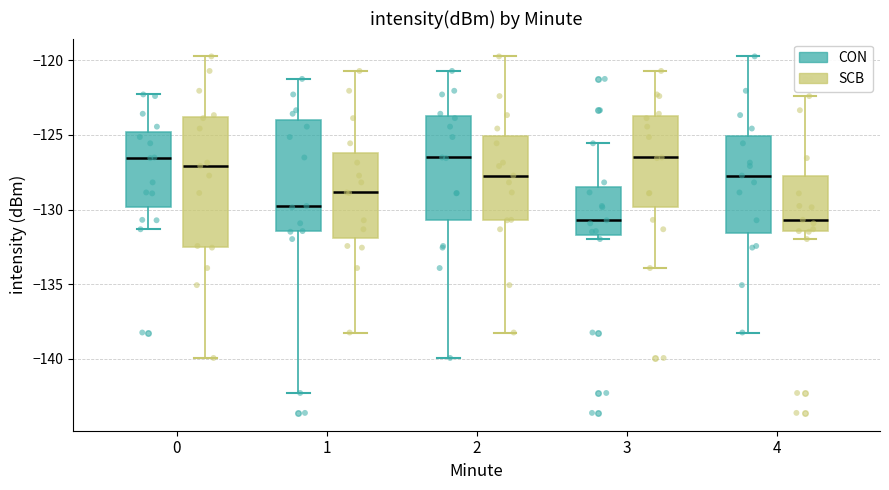

Which box is the tallest, from its lower edge to its upper edge?

0 (SCB)